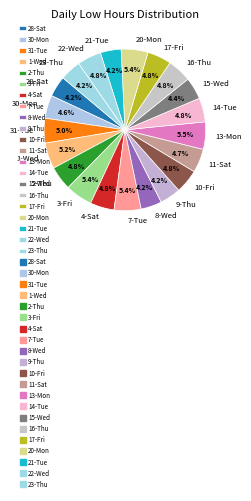

Does any single category account for the majority?

No